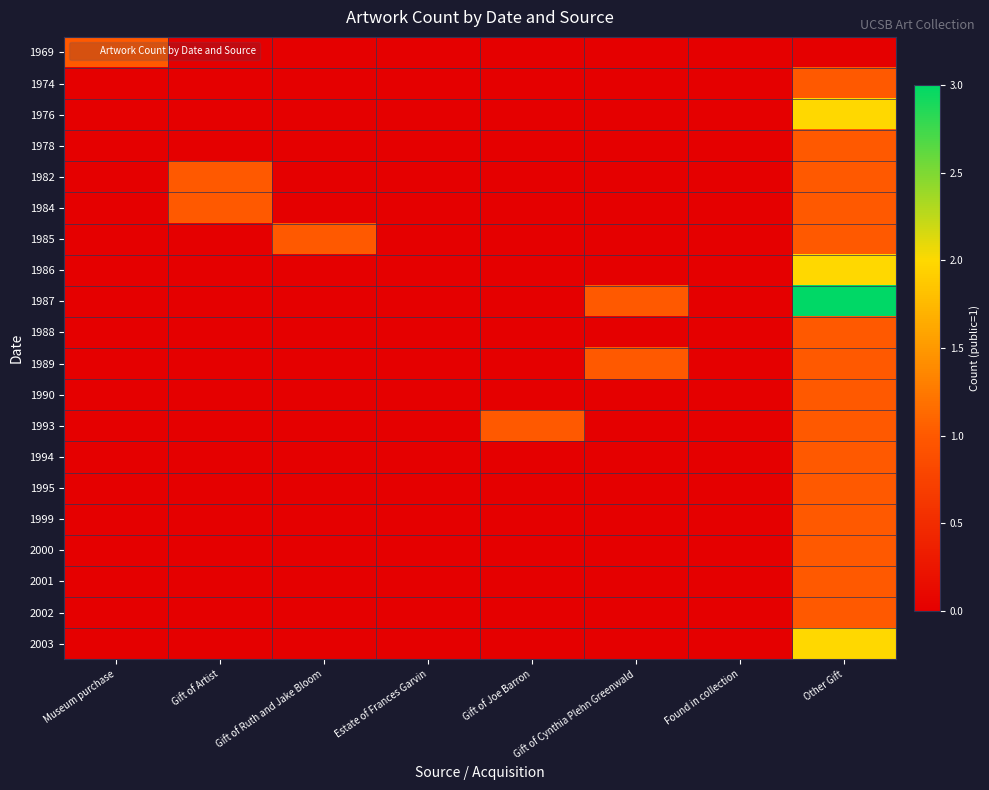

Which series has the largest range (max minus min)?

1987